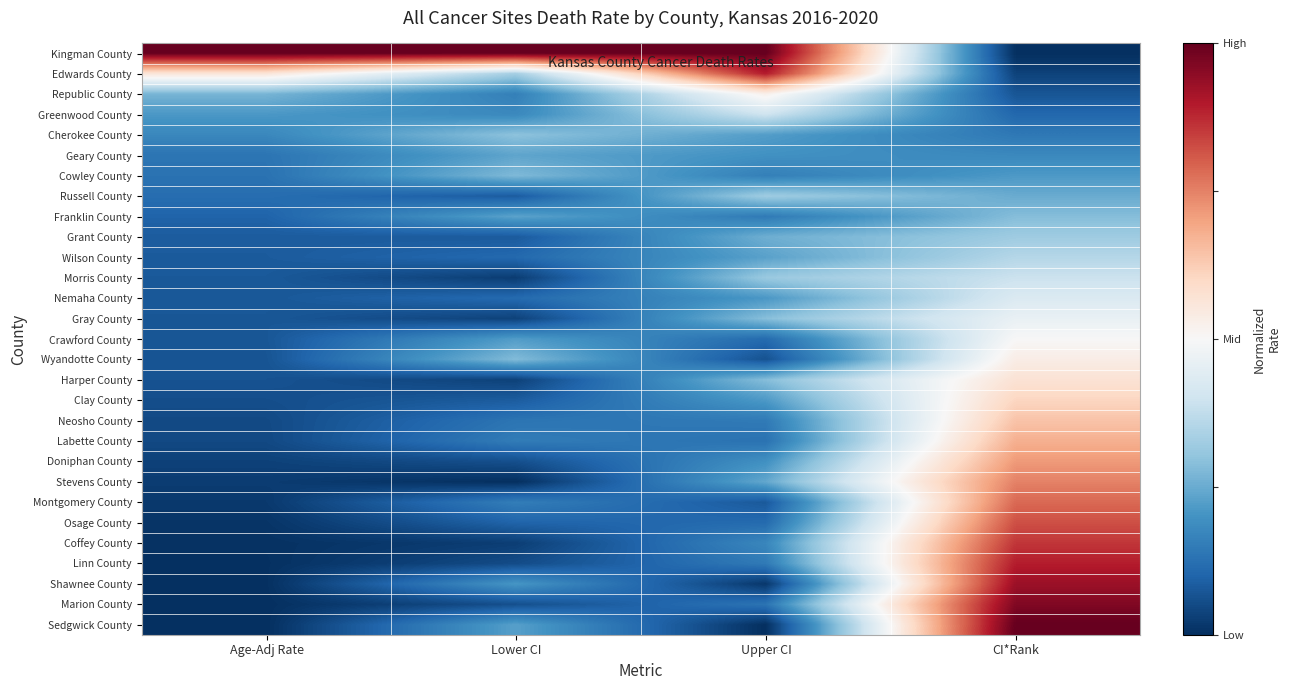

Reading left to right, list all the values displayed in this chart.

Kingman County: Age-Adj Rate=0.5	Lower CI=0.5	Upper CI=0.5	CI*Rank=-0.5
Edwards County: Age-Adj Rate=0.1	Lower CI=-0.2	Upper CI=0.4	CI*Rank=-0.5
Republic County: Age-Adj Rate=-0.2	Lower CI=-0.3	Upper CI=0.0	CI*Rank=-0.4
Greenwood County: Age-Adj Rate=-0.3	Lower CI=-0.3	Upper CI=-0.1	CI*Rank=-0.4
Cherokee County: Age-Adj Rate=-0.3	Lower CI=-0.2	Upper CI=-0.3	CI*Rank=-0.4
Geary County: Age-Adj Rate=-0.4	Lower CI=-0.3	Upper CI=-0.3	CI*Rank=-0.3
Cowley County: Age-Adj Rate=-0.4	Lower CI=-0.2	Upper CI=-0.3	CI*Rank=-0.3
Russell County: Age-Adj Rate=-0.4	Lower CI=-0.4	Upper CI=-0.2	CI*Rank=-0.2
Franklin County: Age-Adj Rate=-0.4	Lower CI=-0.3	Upper CI=-0.4	CI*Rank=-0.2
Grant County: Age-Adj Rate=-0.4	Lower CI=-0.4	Upper CI=-0.2	CI*Rank=-0.2
Wilson County: Age-Adj Rate=-0.4	Lower CI=-0.4	Upper CI=-0.3	CI*Rank=-0.1
Morris County: Age-Adj Rate=-0.4	Lower CI=-0.5	Upper CI=-0.2	CI*Rank=-0.1
Nemaha County: Age-Adj Rate=-0.4	Lower CI=-0.4	Upper CI=-0.3	CI*Rank=-0.1
Gray County: Age-Adj Rate=-0.4	Lower CI=-0.5	Upper CI=-0.2	CI*Rank=-0.0
Crawford County: Age-Adj Rate=-0.4	Lower CI=-0.3	Upper CI=-0.4	CI*Rank=0.0
Wyandotte County: Age-Adj Rate=-0.4	Lower CI=-0.2	Upper CI=-0.4	CI*Rank=0.0
Harper County: Age-Adj Rate=-0.4	Lower CI=-0.5	Upper CI=-0.2	CI*Rank=0.1
Clay County: Age-Adj Rate=-0.4	Lower CI=-0.4	Upper CI=-0.3	CI*Rank=0.1
Neosho County: Age-Adj Rate=-0.5	Lower CI=-0.4	Upper CI=-0.4	CI*Rank=0.1
Labette County: Age-Adj Rate=-0.5	Lower CI=-0.3	Upper CI=-0.4	CI*Rank=0.2
Doniphan County: Age-Adj Rate=-0.5	Lower CI=-0.4	Upper CI=-0.3	CI*Rank=0.2
Stevens County: Age-Adj Rate=-0.5	Lower CI=-0.5	Upper CI=-0.3	CI*Rank=0.2
Montgomery County: Age-Adj Rate=-0.5	Lower CI=-0.3	Upper CI=-0.4	CI*Rank=0.3
Osage County: Age-Adj Rate=-0.5	Lower CI=-0.4	Upper CI=-0.4	CI*Rank=0.3
Coffey County: Age-Adj Rate=-0.5	Lower CI=-0.5	Upper CI=-0.3	CI*Rank=0.4
Linn County: Age-Adj Rate=-0.5	Lower CI=-0.4	Upper CI=-0.4	CI*Rank=0.4
Shawnee County: Age-Adj Rate=-0.5	Lower CI=-0.3	Upper CI=-0.5	CI*Rank=0.4
Marion County: Age-Adj Rate=-0.5	Lower CI=-0.4	Upper CI=-0.4	CI*Rank=0.5
Sedgwick County: Age-Adj Rate=-0.5	Lower CI=-0.3	Upper CI=-0.5	CI*Rank=0.5